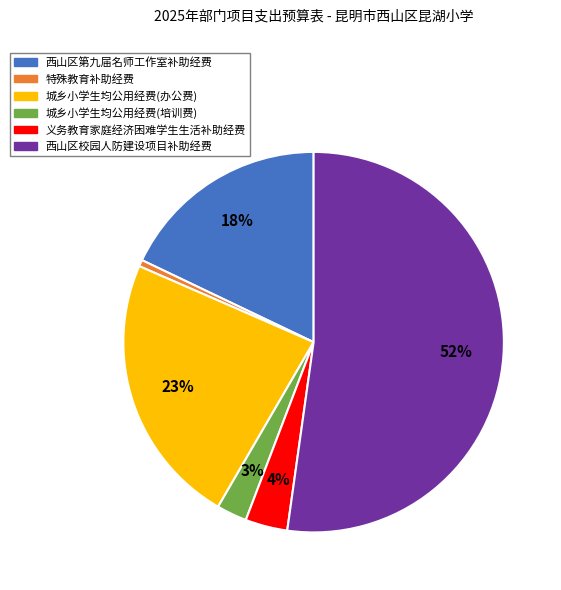

Which has a higher value, 义务教育家庭经济困难学生生活补助经费 or 西山区第九届名师工作室补助经费?

西山区第九届名师工作室补助经费